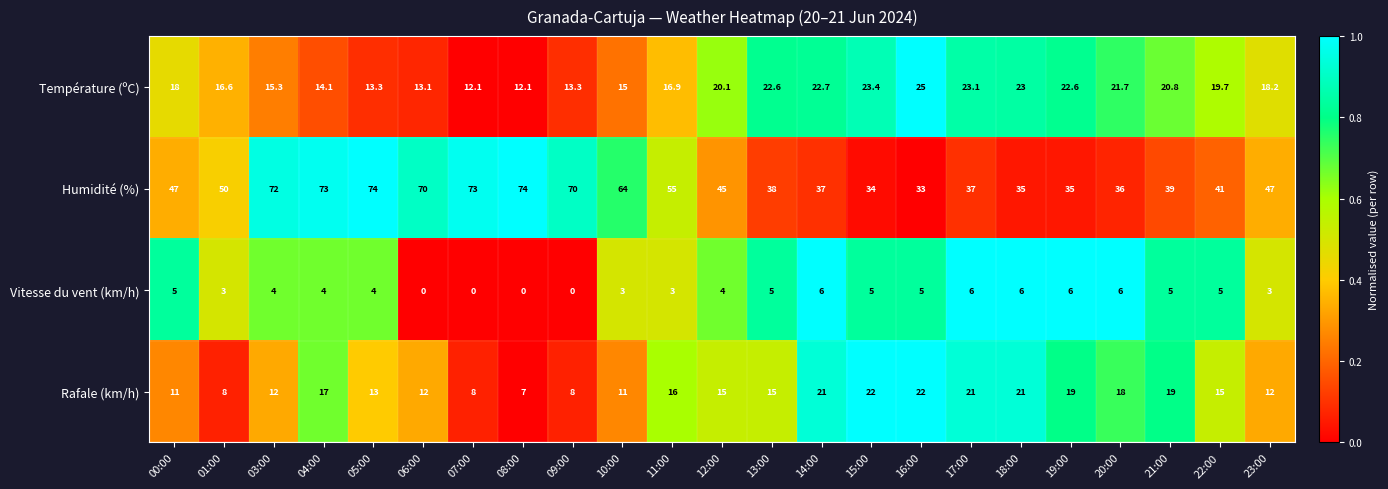

At 16:00, list the series in order from smallest to largest.

Vitesse du vent (km/h), Rafale (km/h), Température (ºC), Humidité (%)